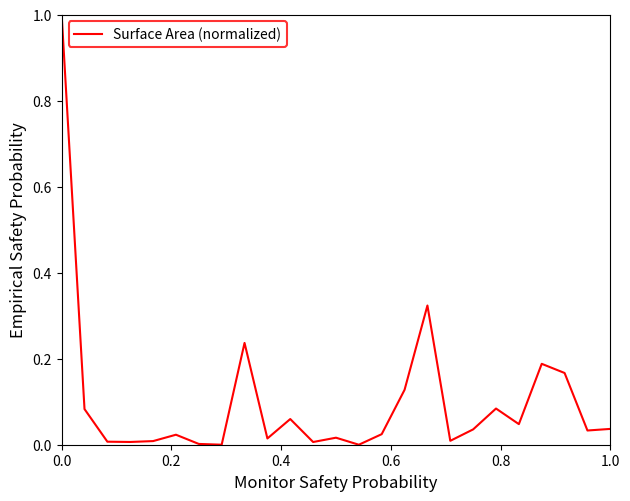

What is the difference between the maximum and minimum values?

1.0